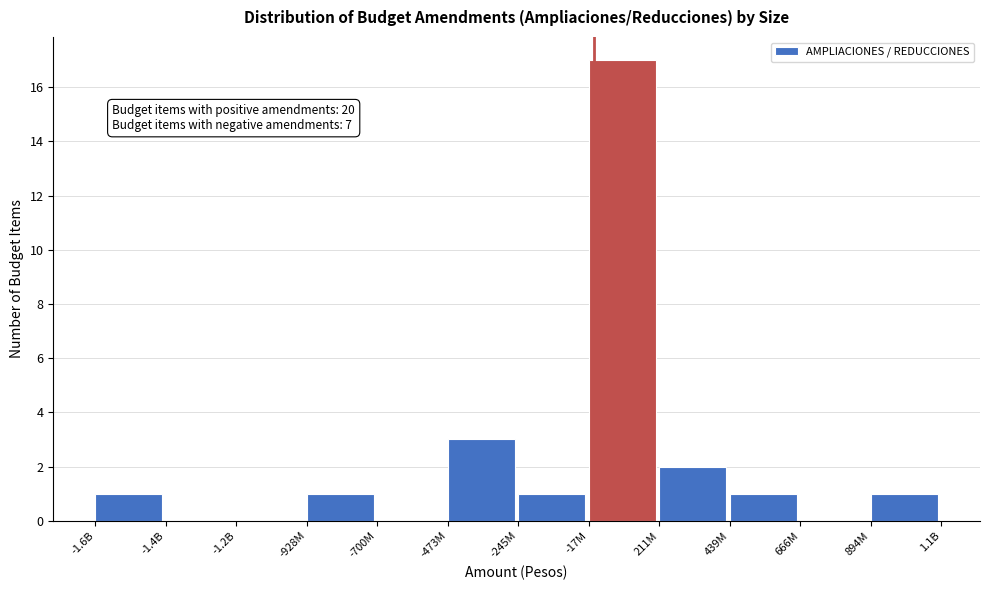

Reading right to left, what are all the values shown in this chart?

894M=1	666M=0	439M=1	211M=2	-17M=17	-245M=1	-473M=3	-700M=0	-928M=1	-1.2B=0	-1.4B=0	-1.6B=1